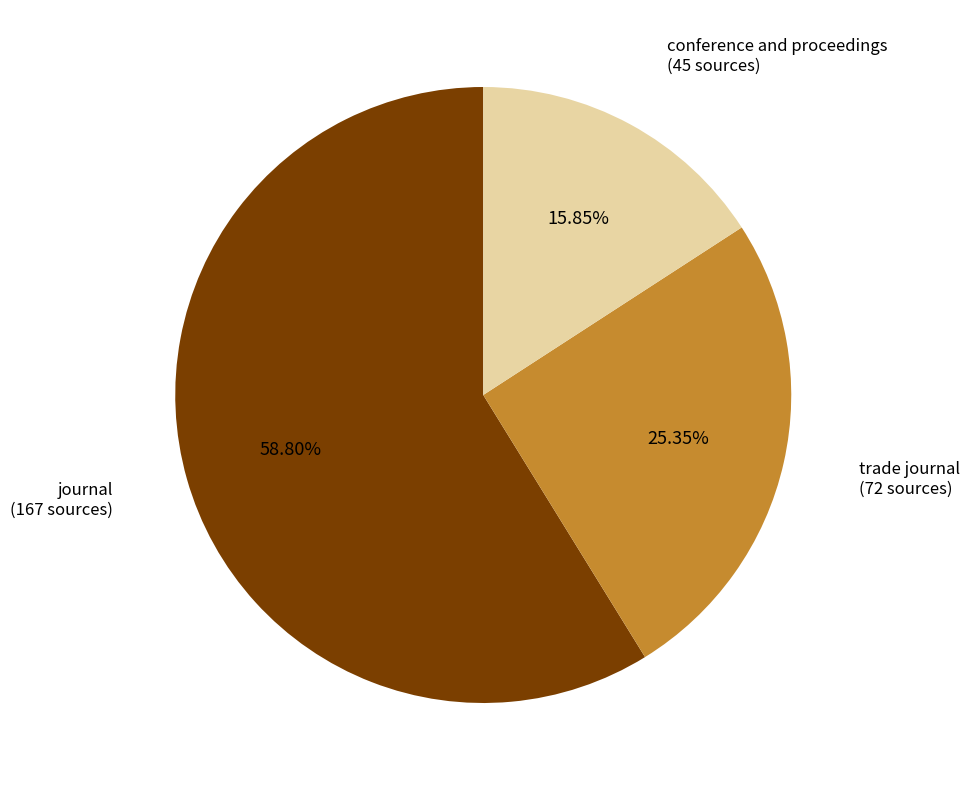

How many slices are in this pie chart?

3